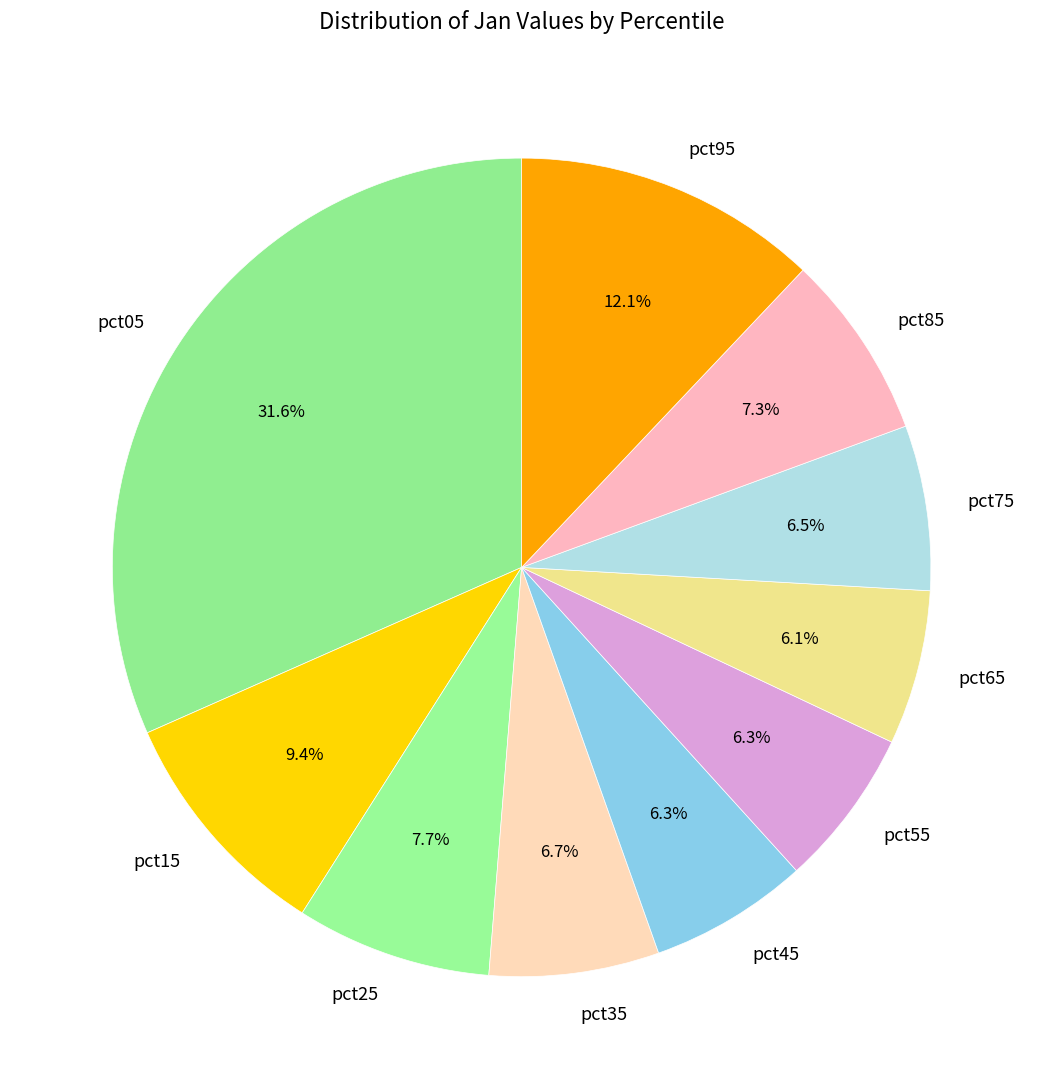

Combined, do pct75 and pct55 account for over 50%?

No